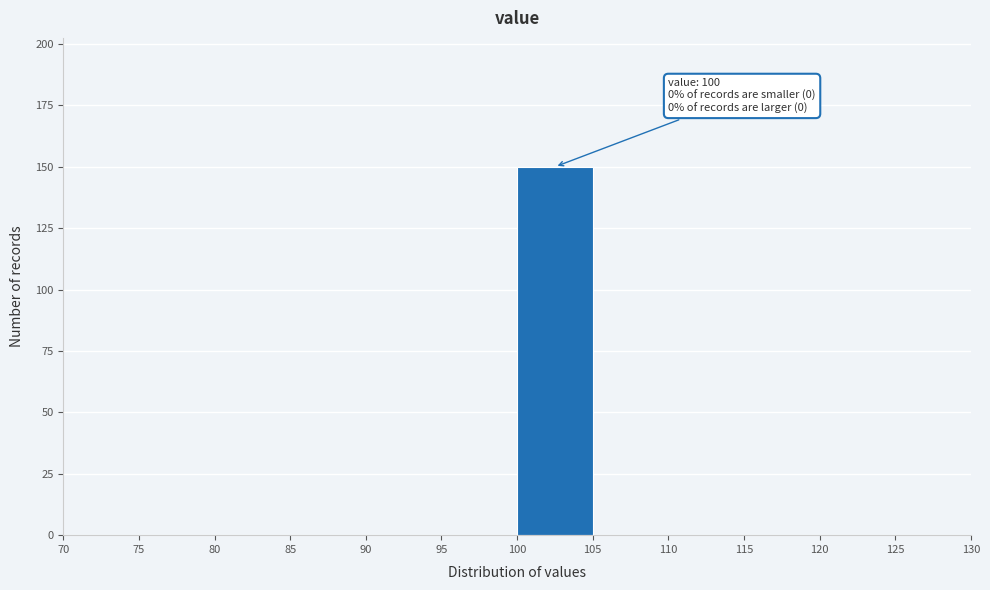

Which range on the x-axis has the tallest bar?

100 to 105